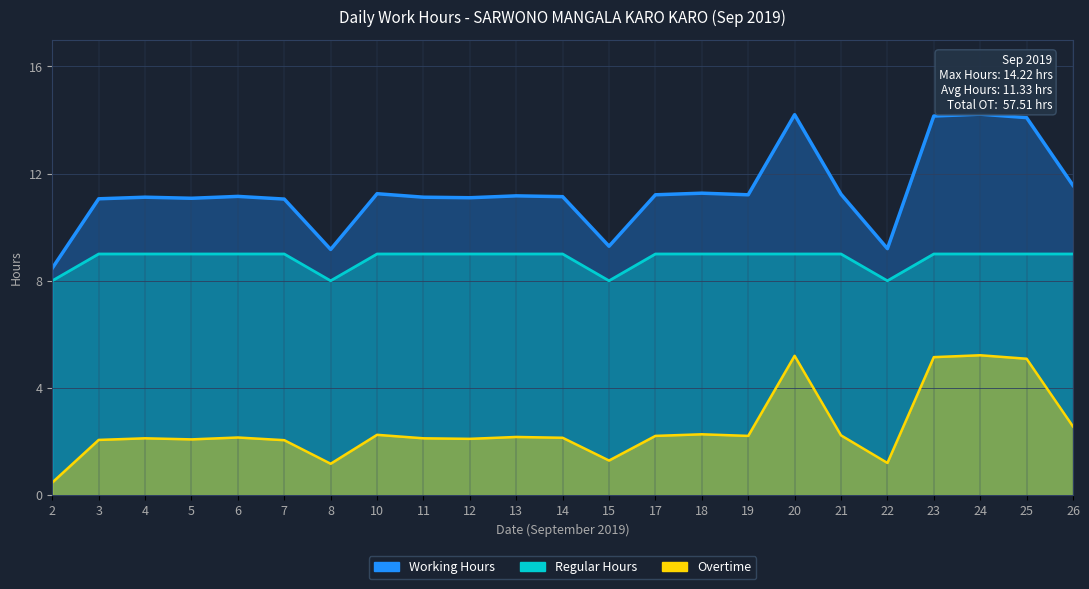

Which series changed the most between 12 and 22?

Working Hours